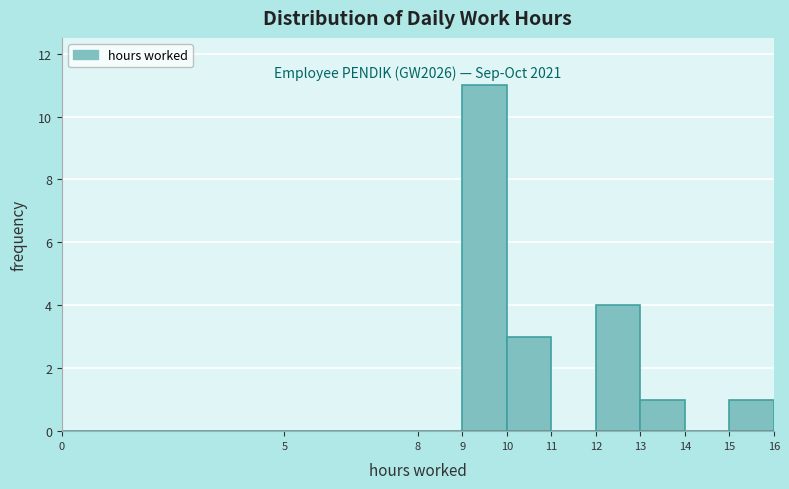

Over which range of the x-axis is the bar tallest?

9 to 10